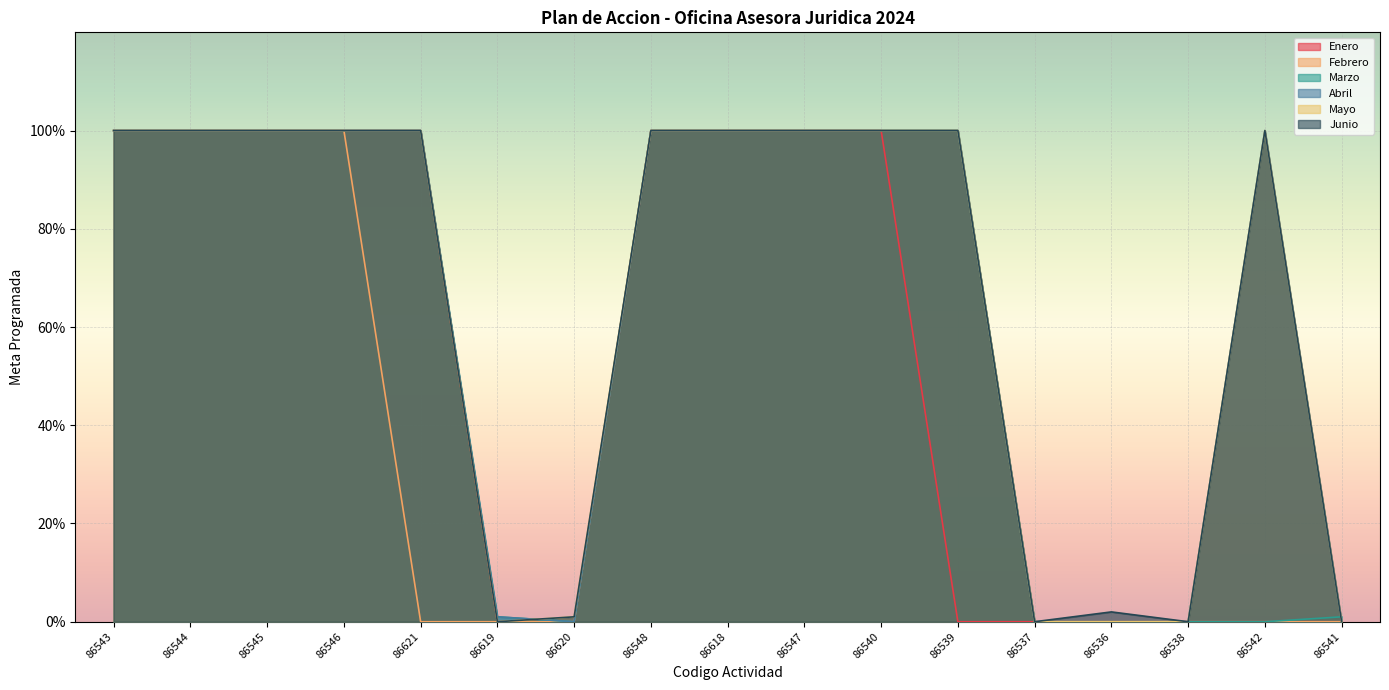

Where is Enero nearest to the value 50?

86543